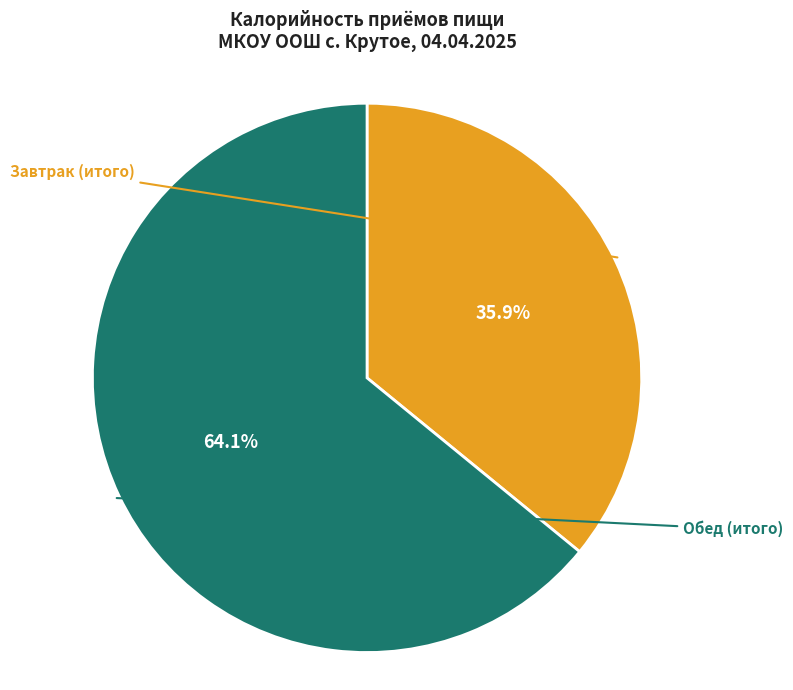

Count the number of slices in the pie.

2